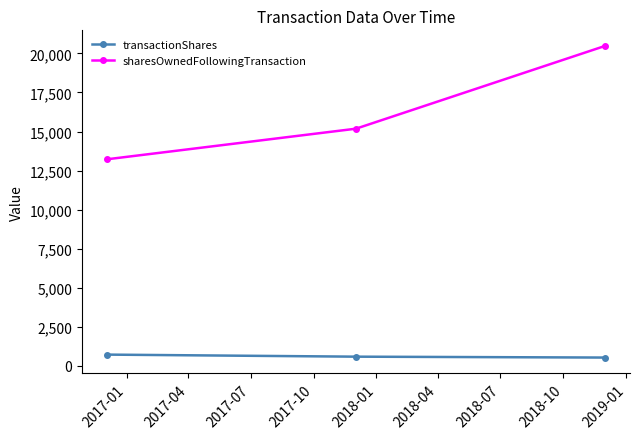

What is the highest value of the transactionShares series?

703